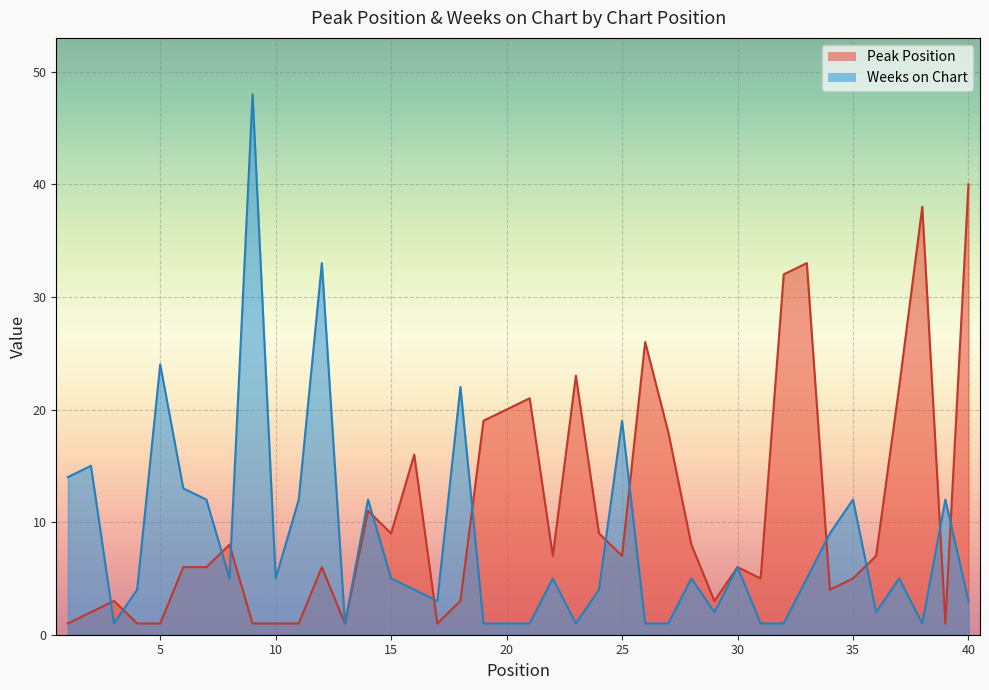

Between 19 and 22, which series saw the biggest shift?

Peak Position